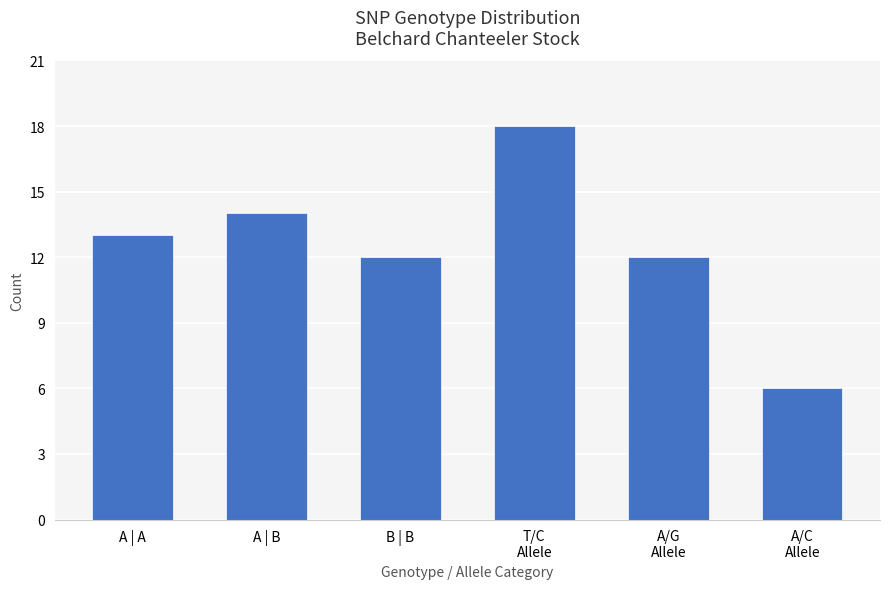

What is the minimum value shown in the chart?

6